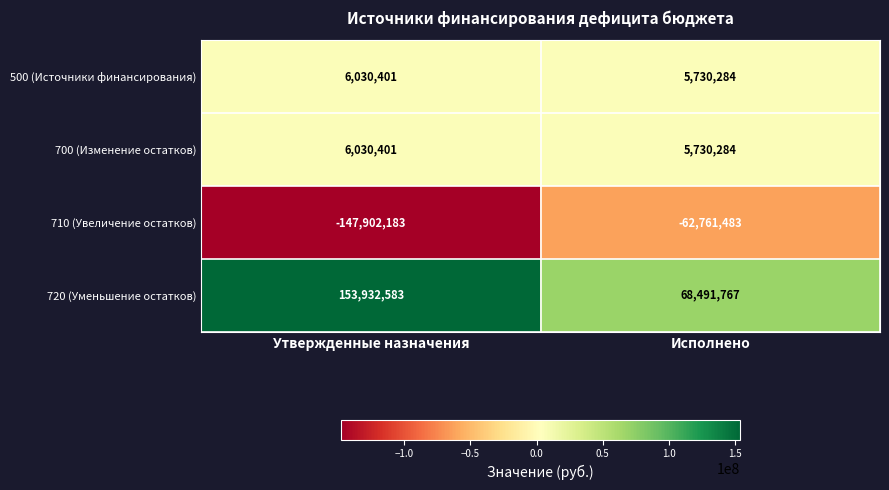

List the labels in order of 720 (Уменьшение остатков) value, largest first.

Утвержденные назначения, Исполнено